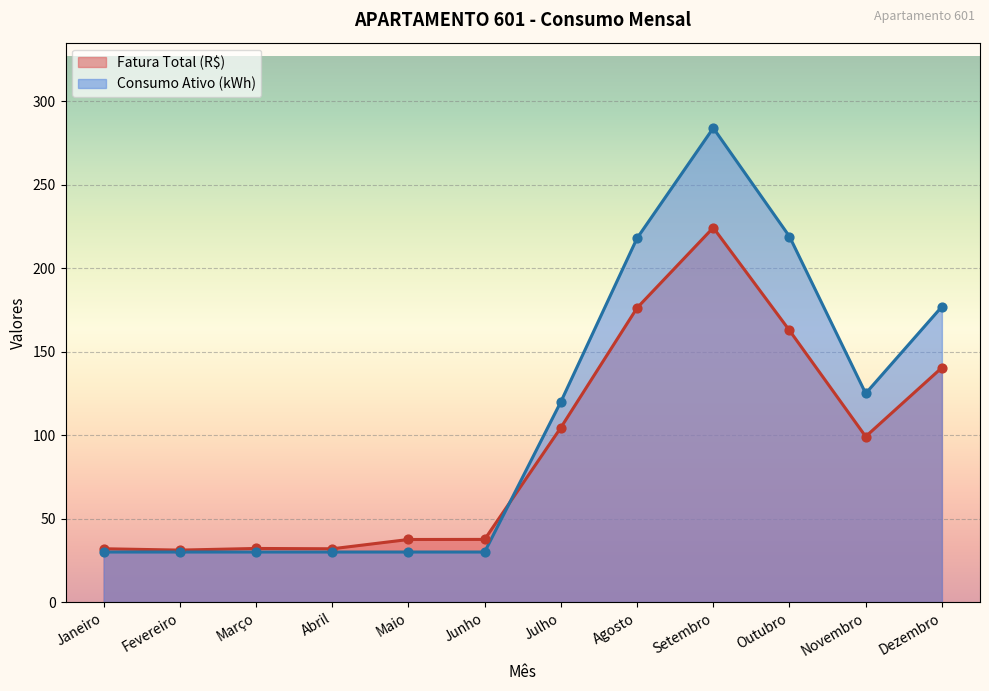

At how many categories does at least one series exceed 152?

4